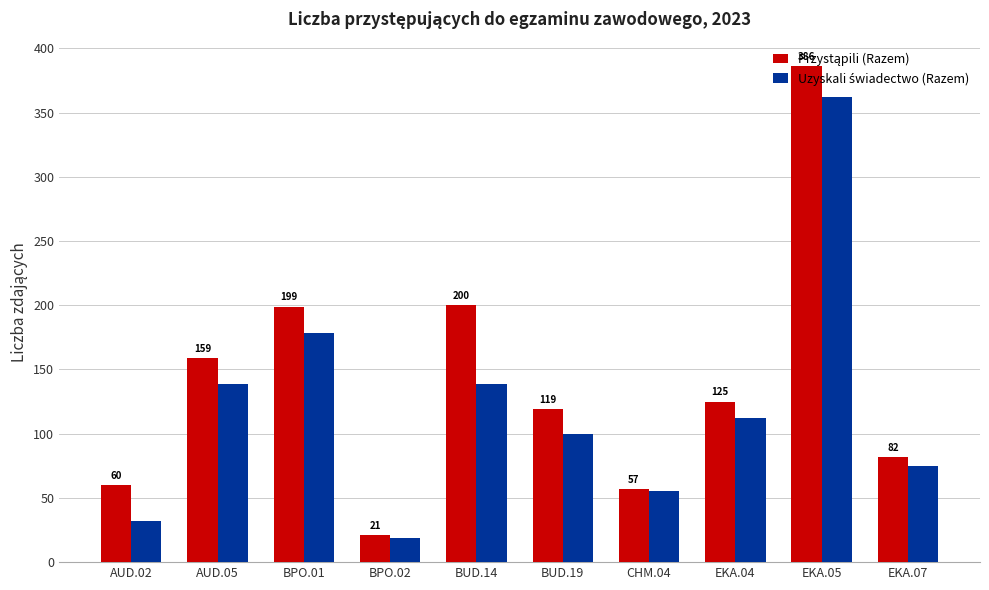

At how many categories does at least one series exceed 260?

1